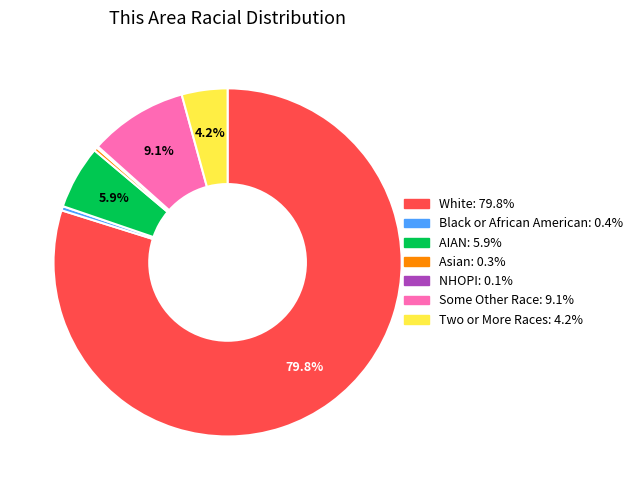

Does any single category account for the majority?

Yes